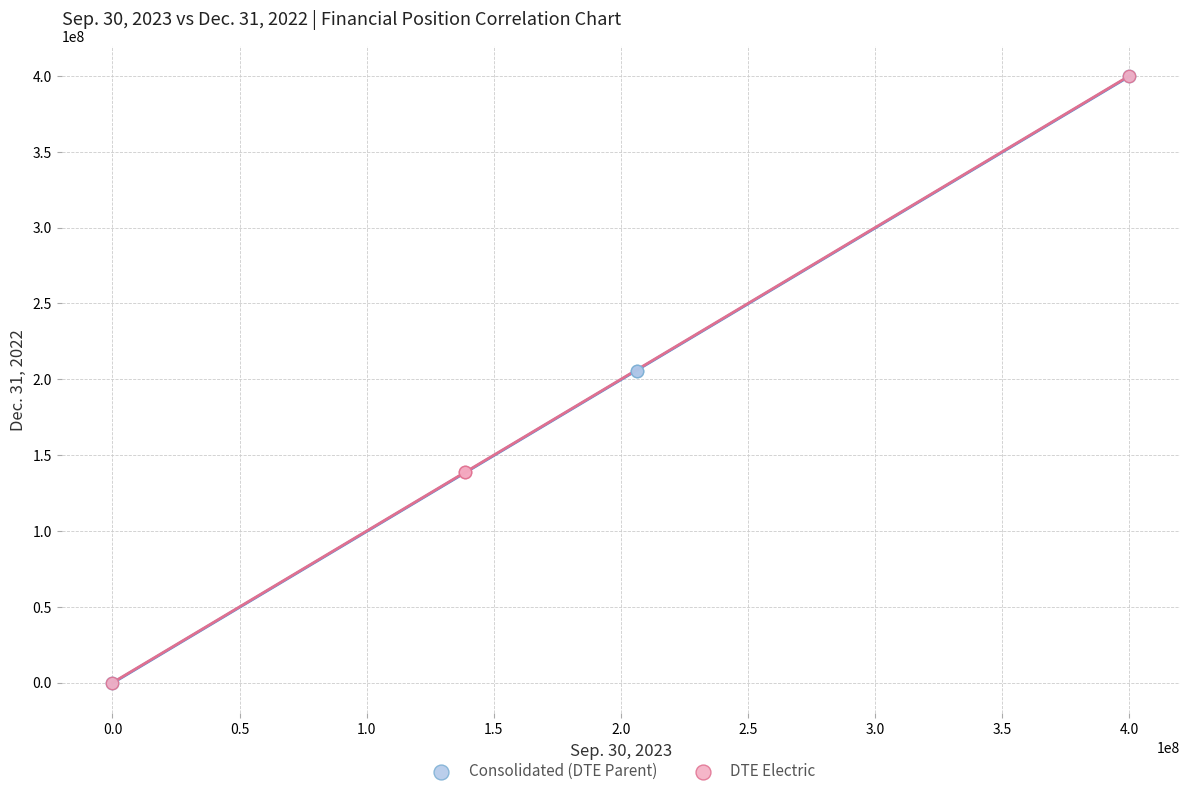

Which series has the largest Y range (max minus min)?

DTE Electric